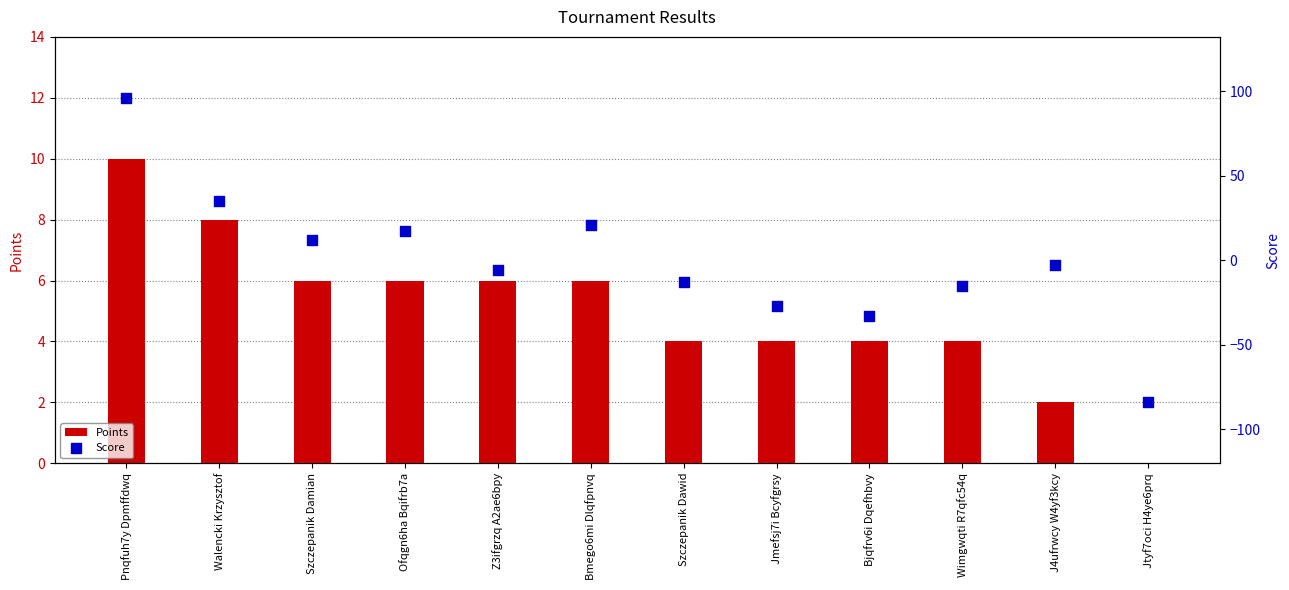

At which category is the sum across all series the highest?

Pnqfuh7y Dpmffdwq